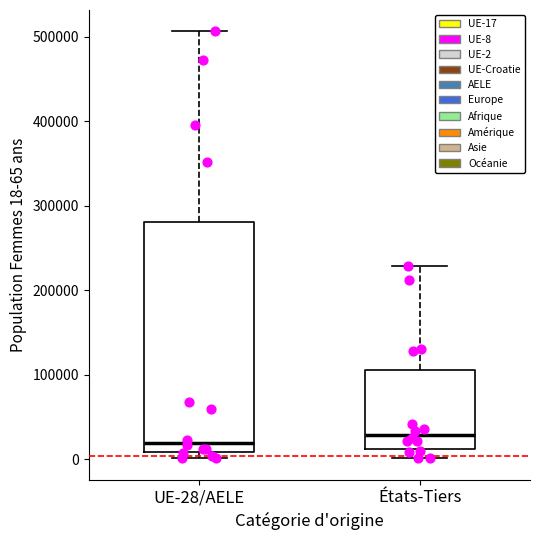

Where is the lower edge of the box for UE-28/AELE on the y-axis? The values are not printed on the chart, so give them approximately, as read against the axis.

10000